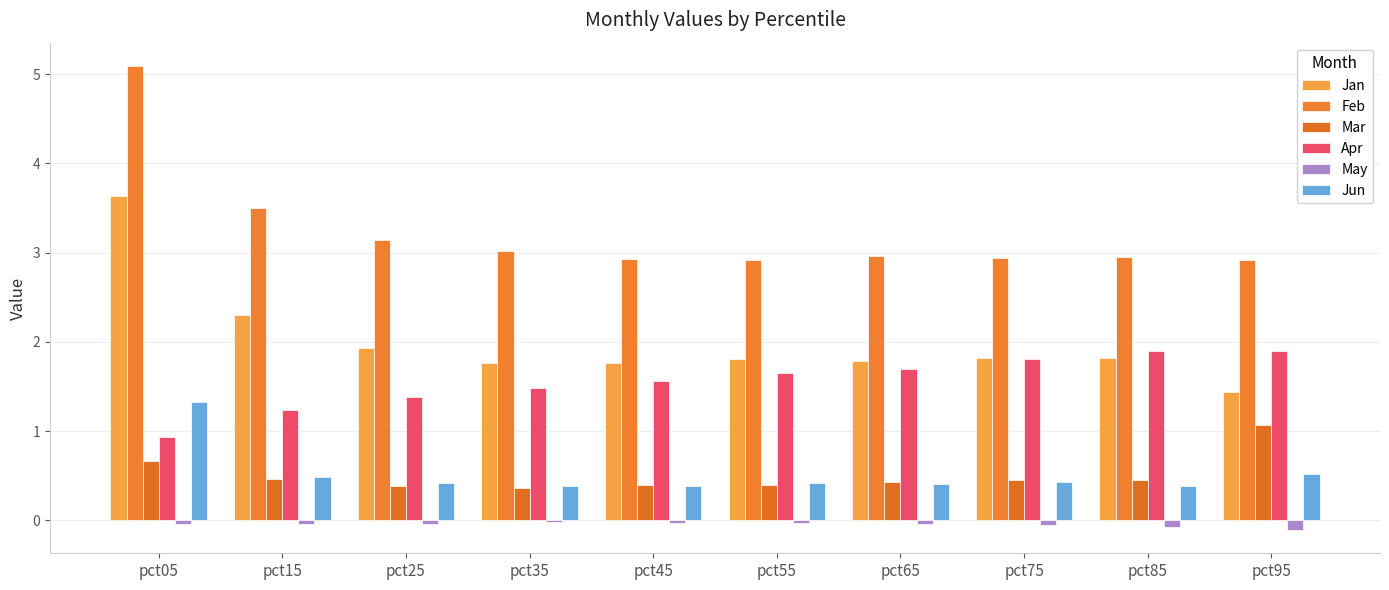

True or false: Jun has a value of 0.7 at pct65.

False